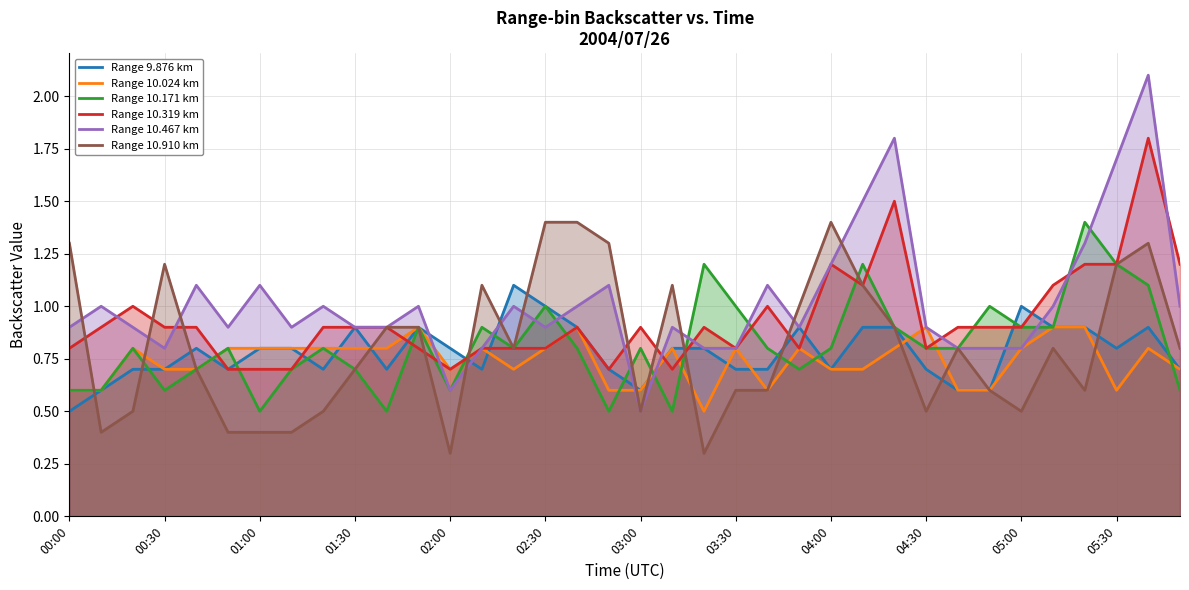

At which category is the sum across all series the highest?

34